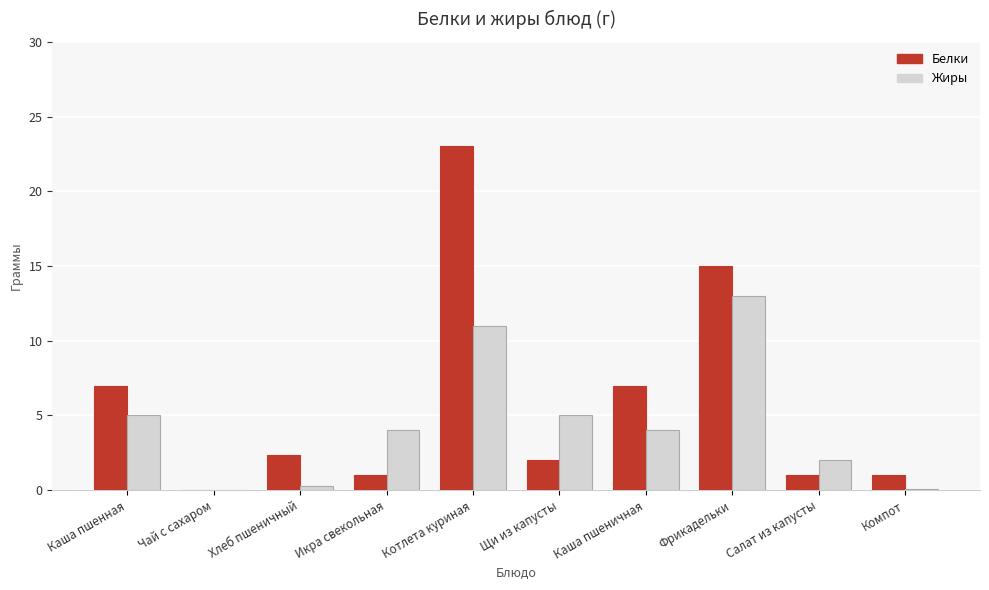

The value of Белки at Фрикадельки is 15.0. True or false?

True